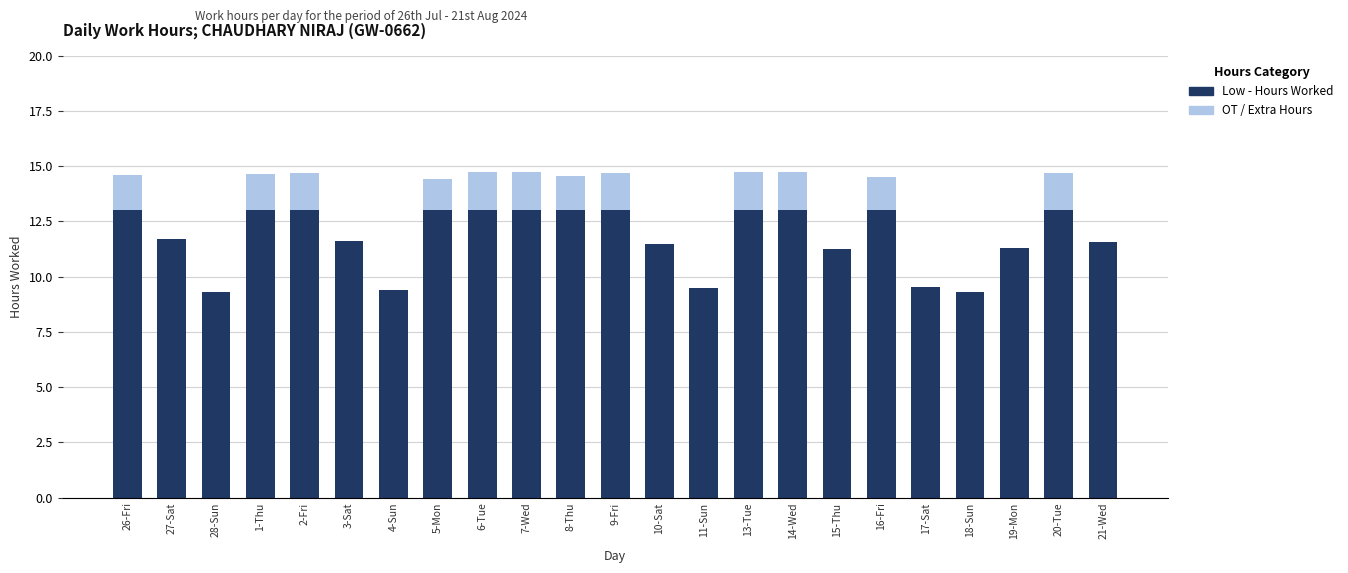

What is the label of the 6th bar from the right?

16-Fri